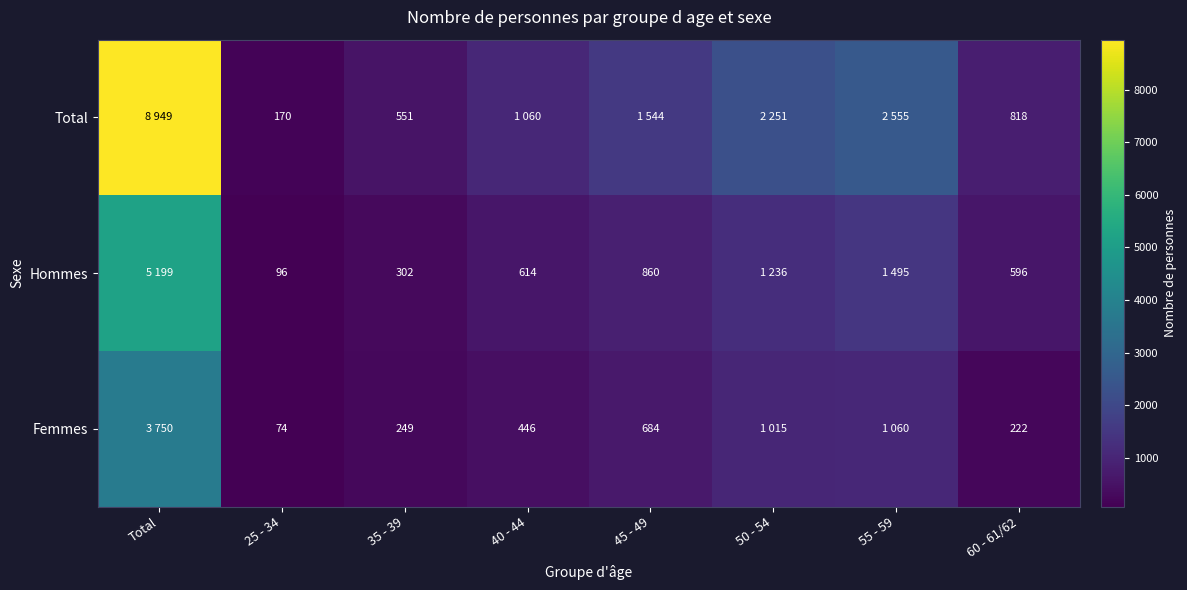

Between 60 - 61/62 and 45 - 49, which is larger?

45 - 49